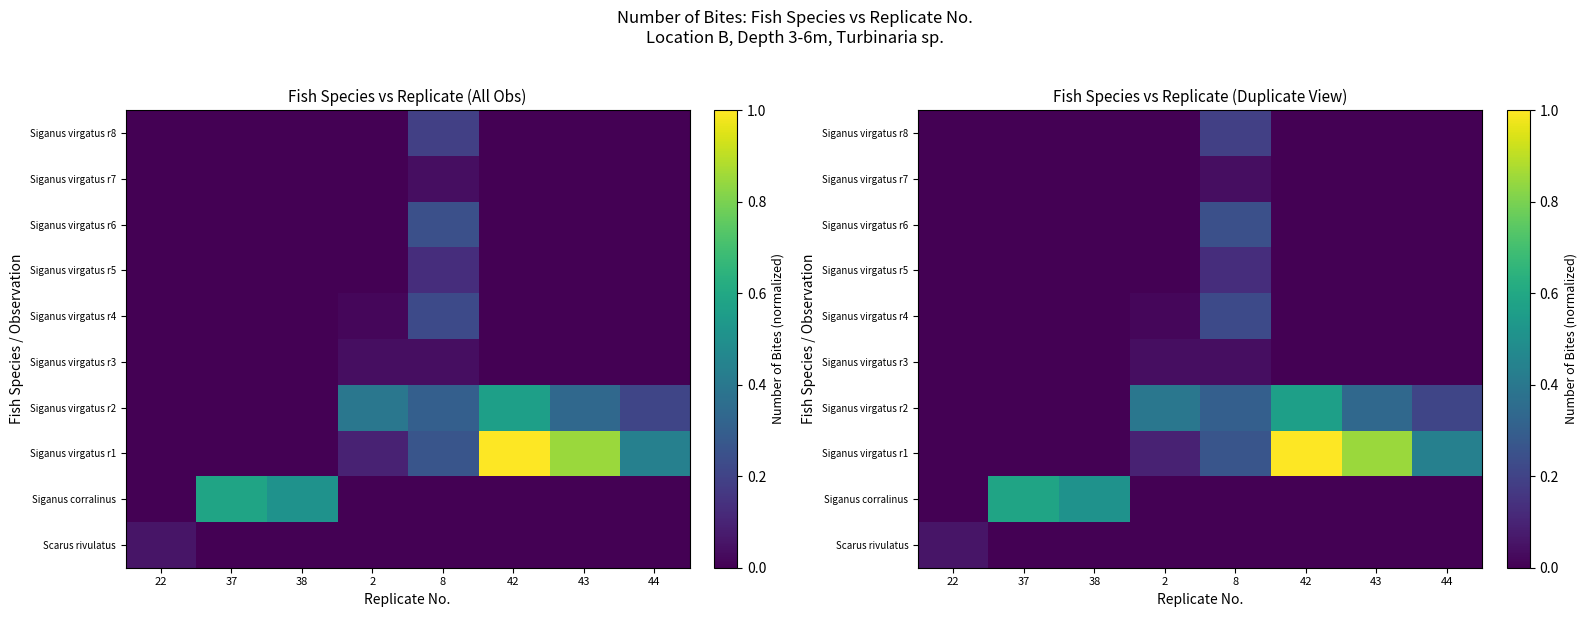

Is it true that Siganus virgatus r3 equals 0.0 at 44?

False